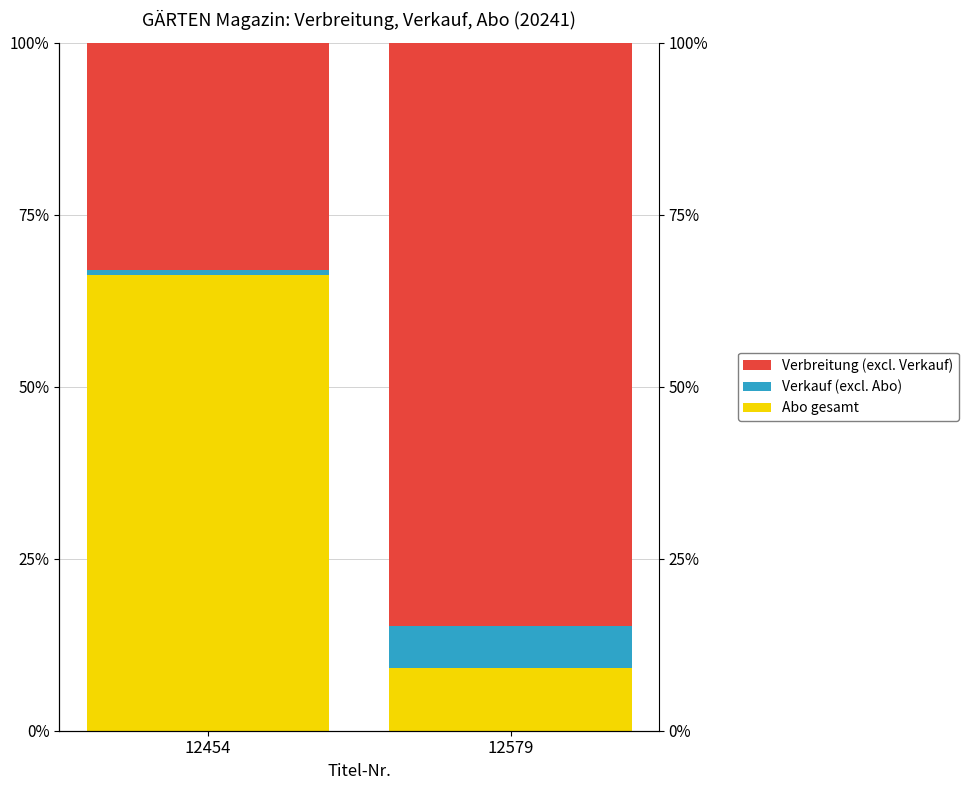

At how many categories does at least one series exceed 23?

2